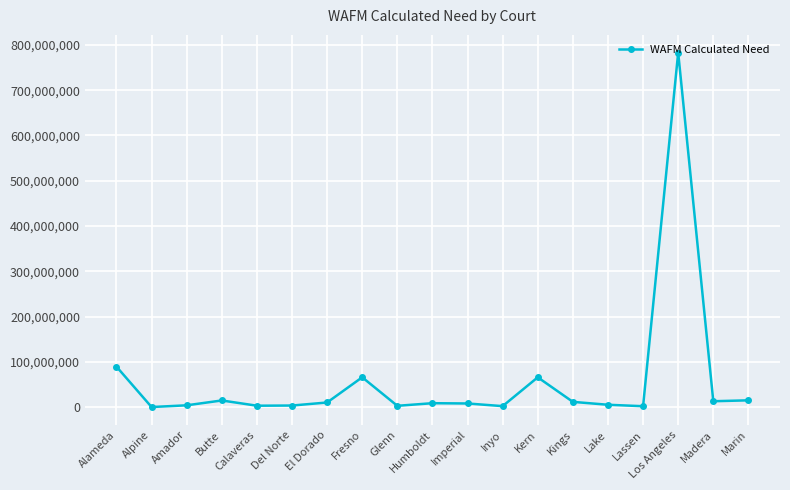

Approximately how many times larger is the value at El Dorado compared to Lake?

1.9